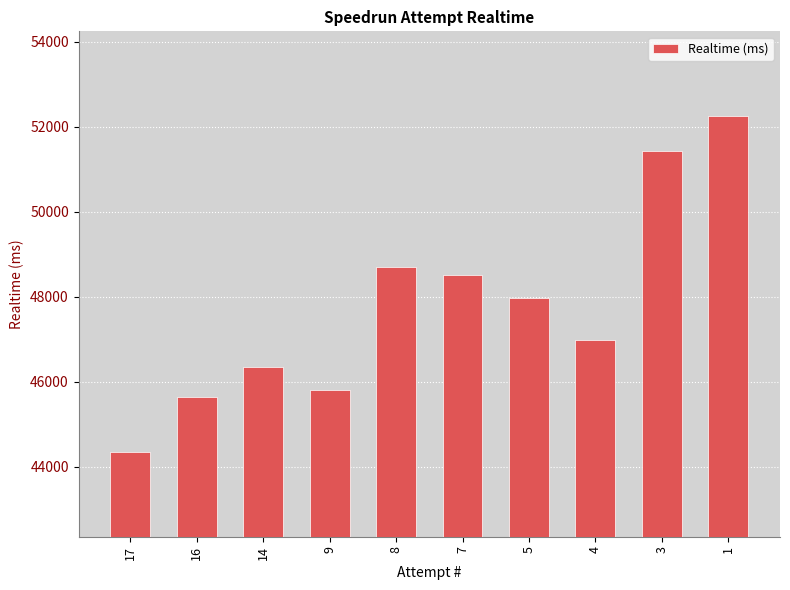

What is the ratio of the value at 16 to the value at 9?

1.0